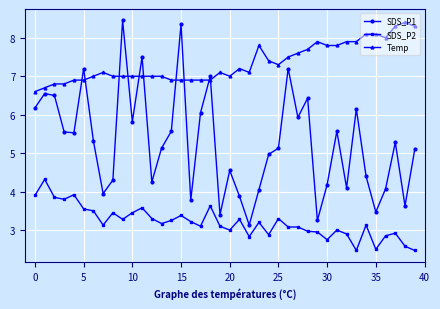

How many lines are shown in the chart?

3